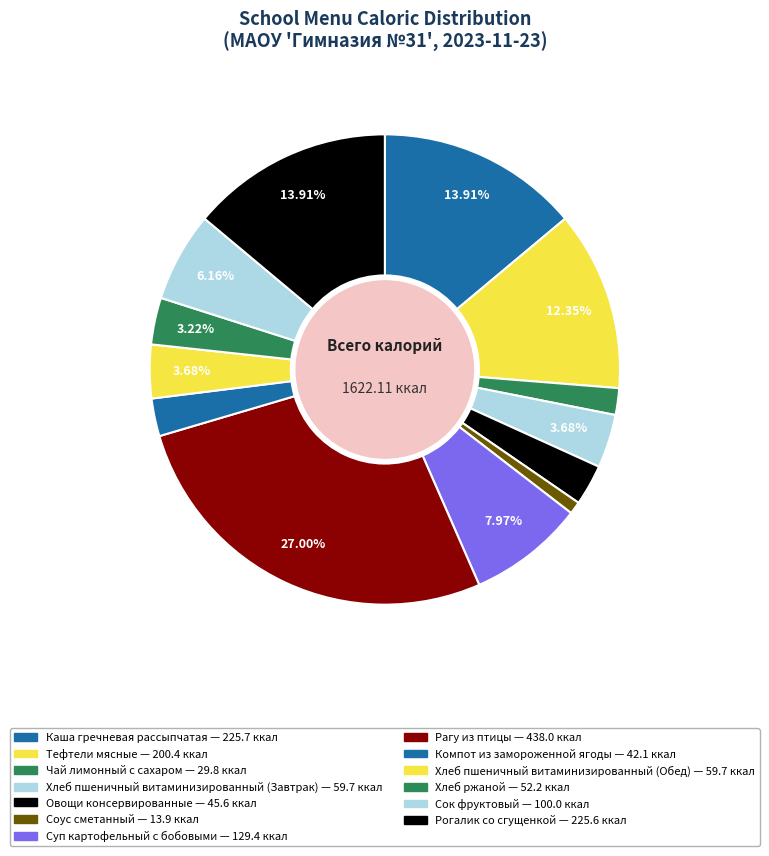

Rank the categories by value from highest to lowest.

Рагу из птицы, Каша гречневая рассыпчатая, Рогалик со сгущенкой, Тефтели мясные, Суп картофельный с бобовыми, Сок фруктовый, Хлеб пшеничный витаминизированный (Завтрак), Хлеб пшеничный витаминизированный (Обед), Хлеб ржаной, Овощи консервированные, Компот из замороженной ягоды, Чай лимонный с сахаром, Соус сметанный